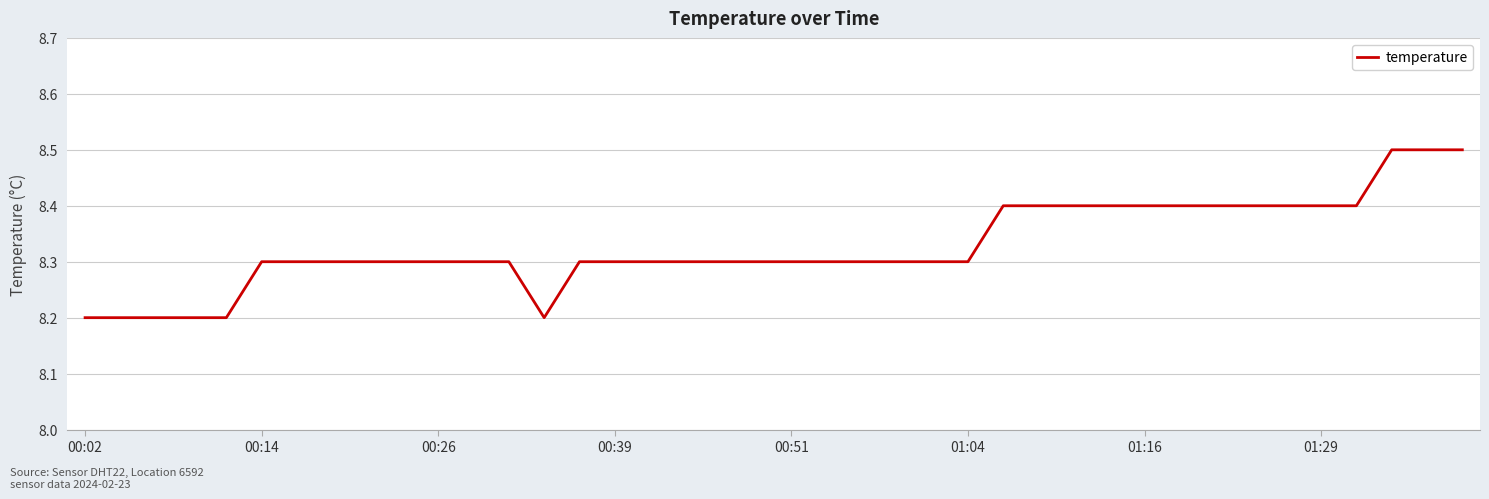

What is the minimum value shown in the chart?

8.2